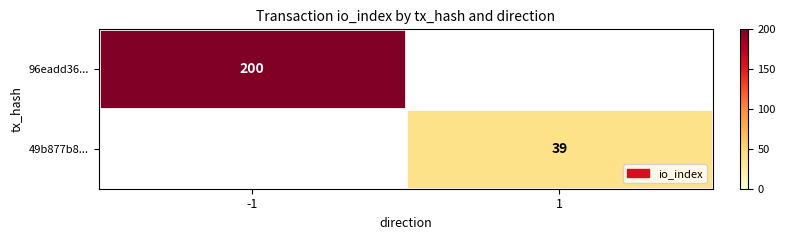

True or false: 96eadd36... has a value of 311 at -1.

False